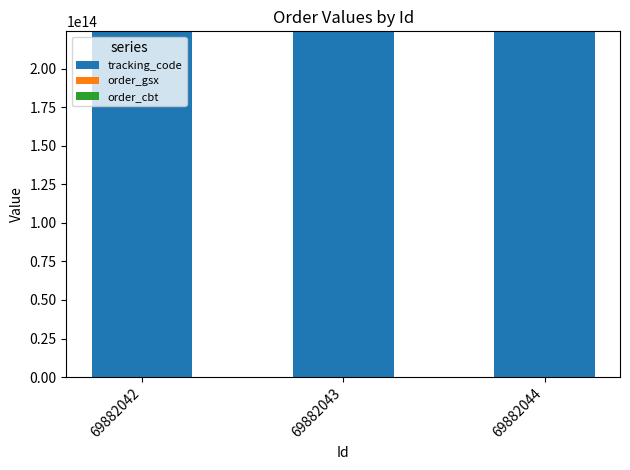

True or false: tracking_code has a value of 224298312564110 at 69882043.

True